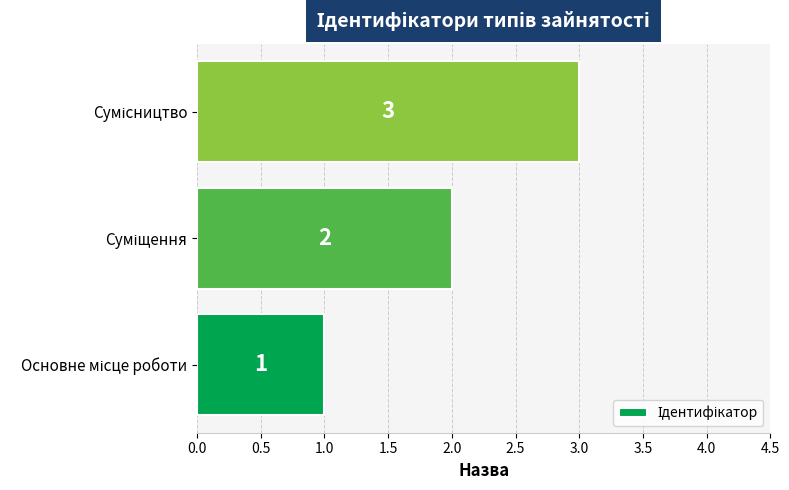

What is the maximum value shown in the chart?

3